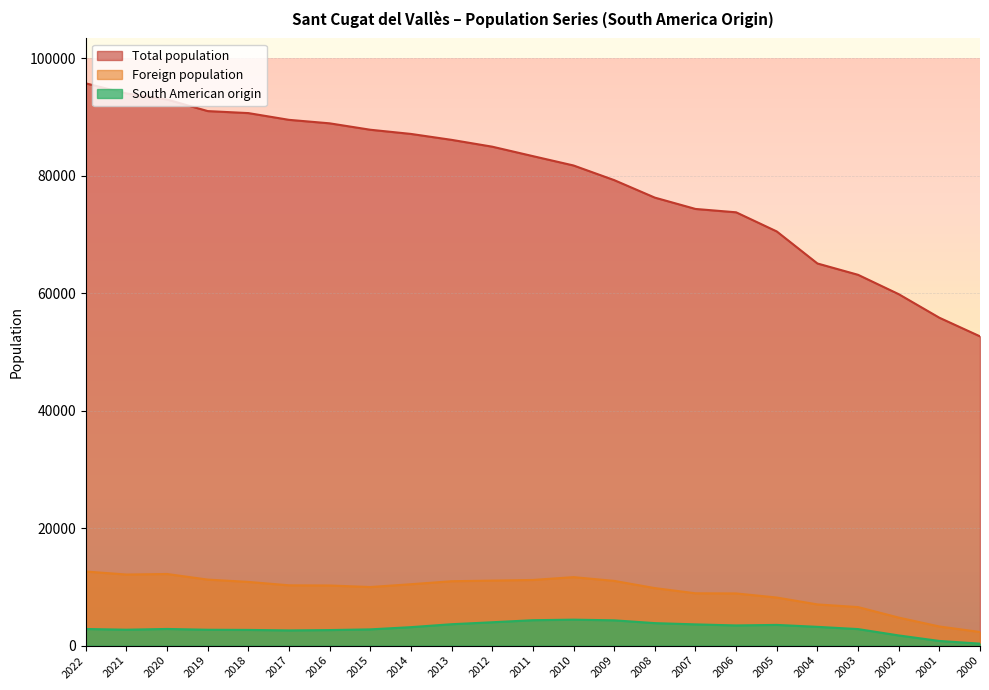

What value does the Total population series have at 2005, to the nearest 10?

70510